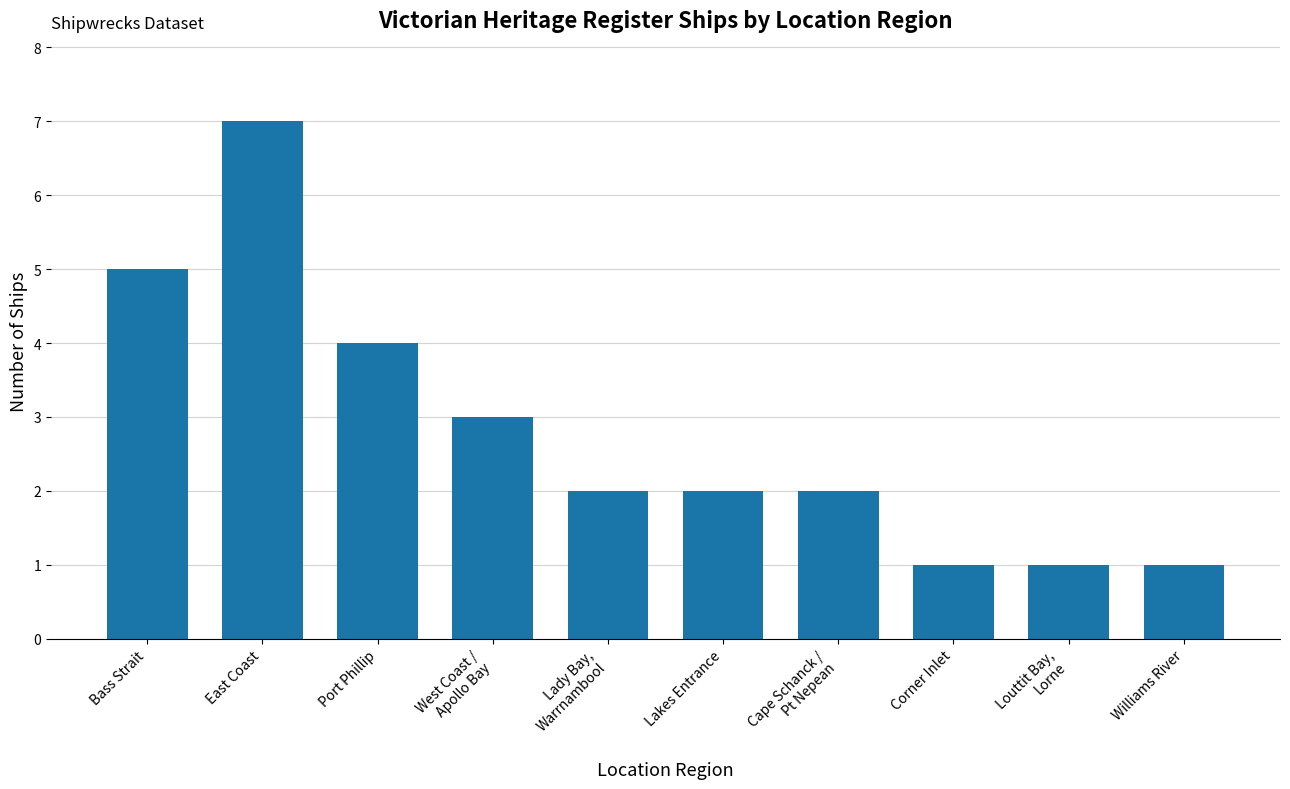

What is the sum of all values?

28